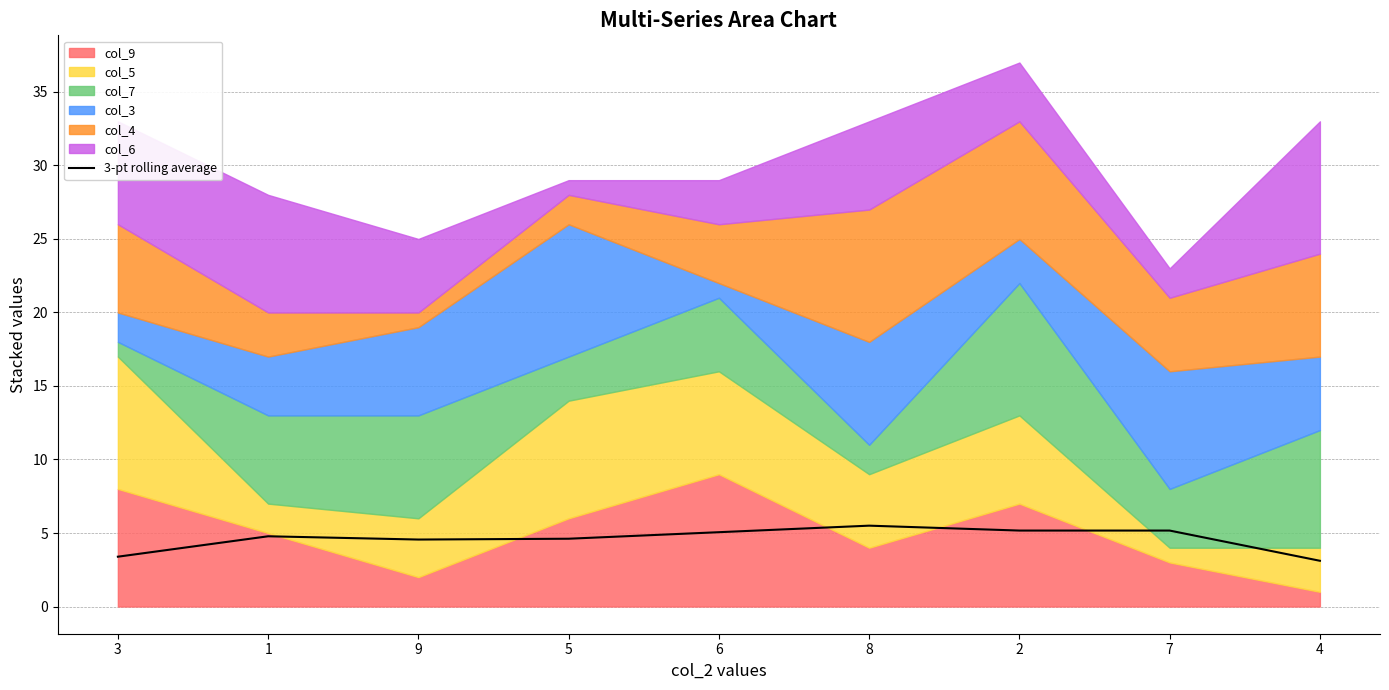

The value at 1 is 4.8. True or false?

True